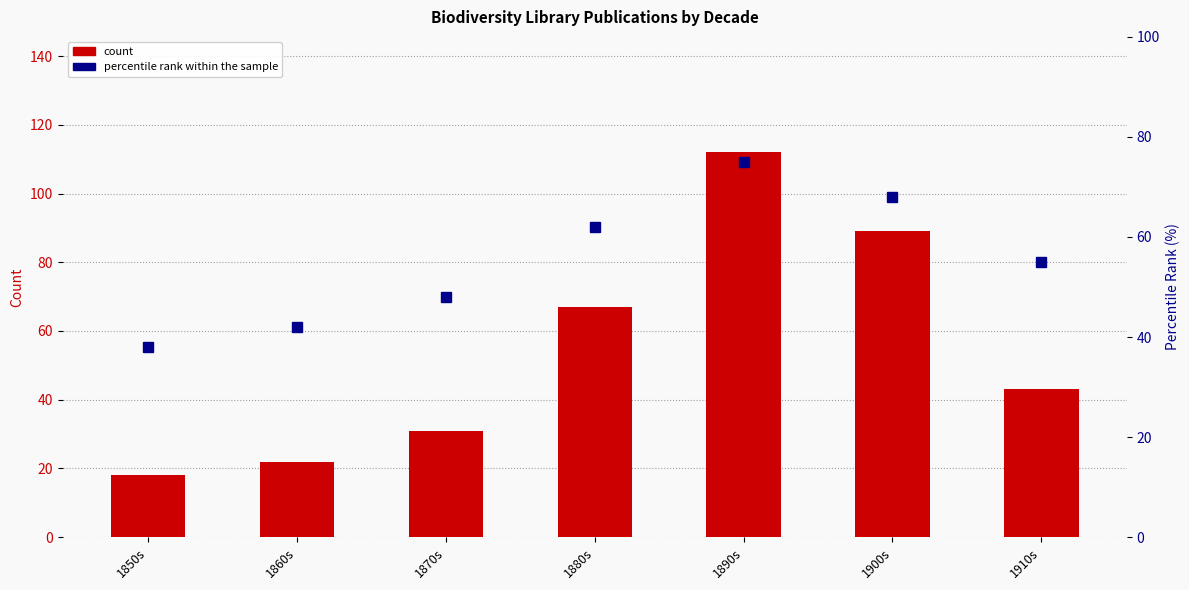

What is the lowest value of the percentile rank within the sample series?

38